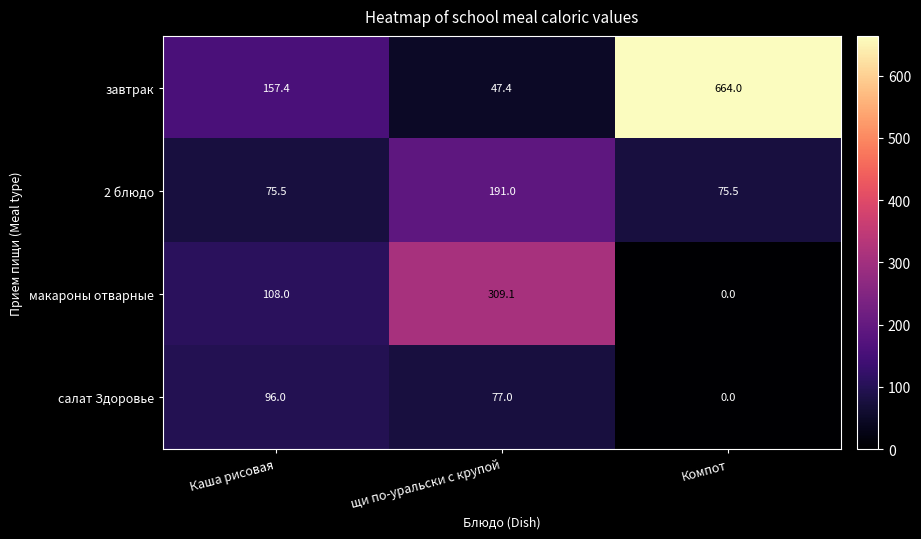

How many values in the завтрак series are below 157?

1